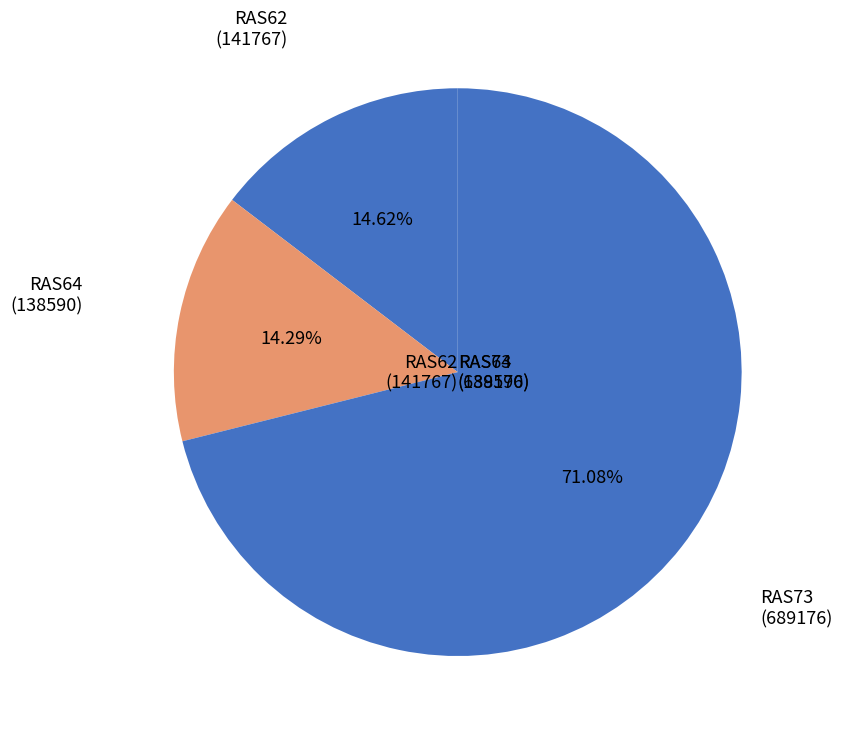

Count the number of slices in the pie.

3